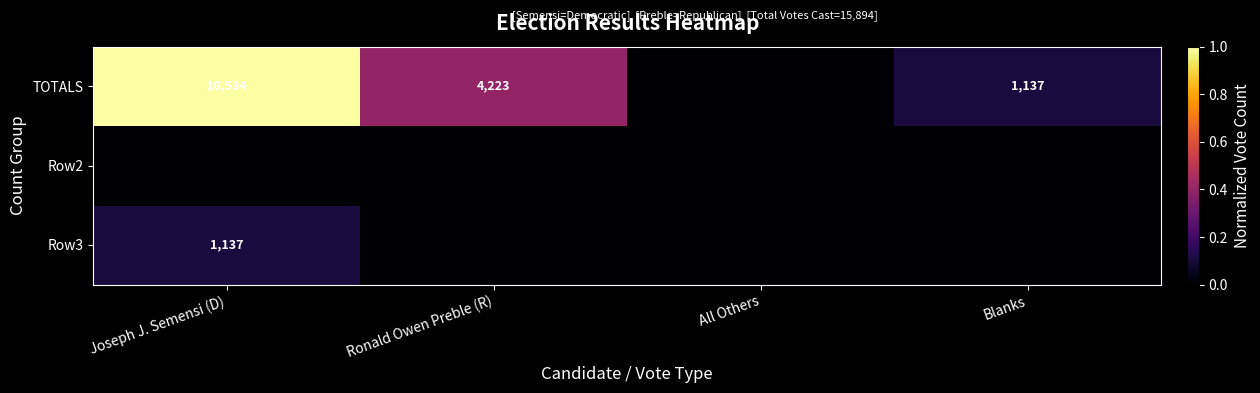

The TOTALS series shows 7331 at Joseph J. Semensi (D). True or false?

False